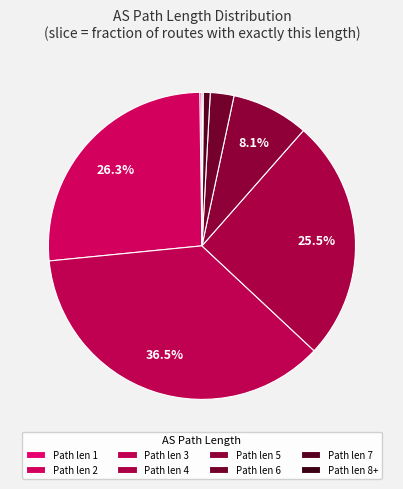

Is there a majority slice in this chart?

No